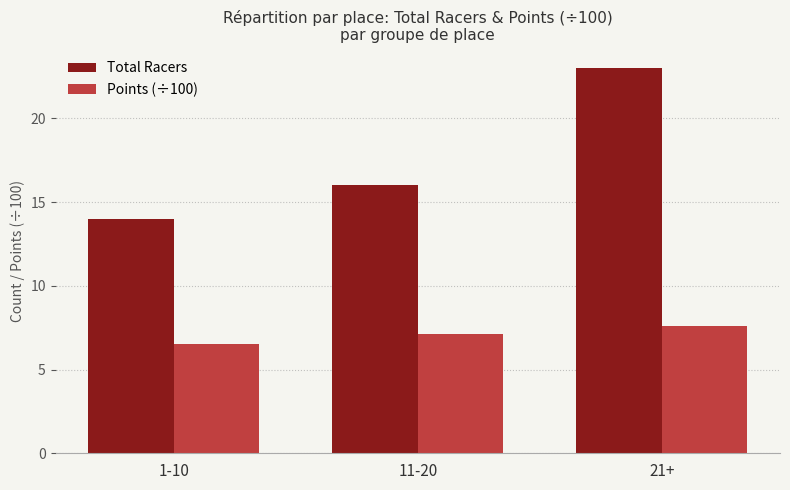

Rank the series at 11-20 from highest to lowest value.

Total Racers, Points (÷100)